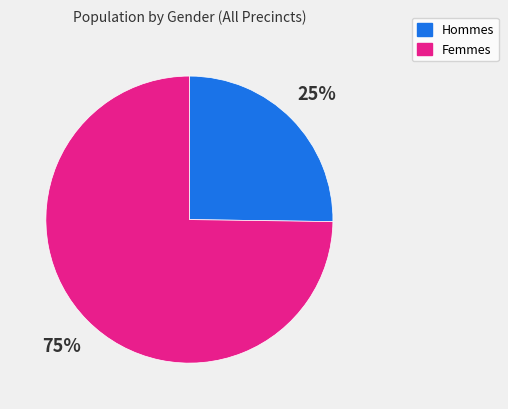

Is there a majority slice in this chart?

Yes